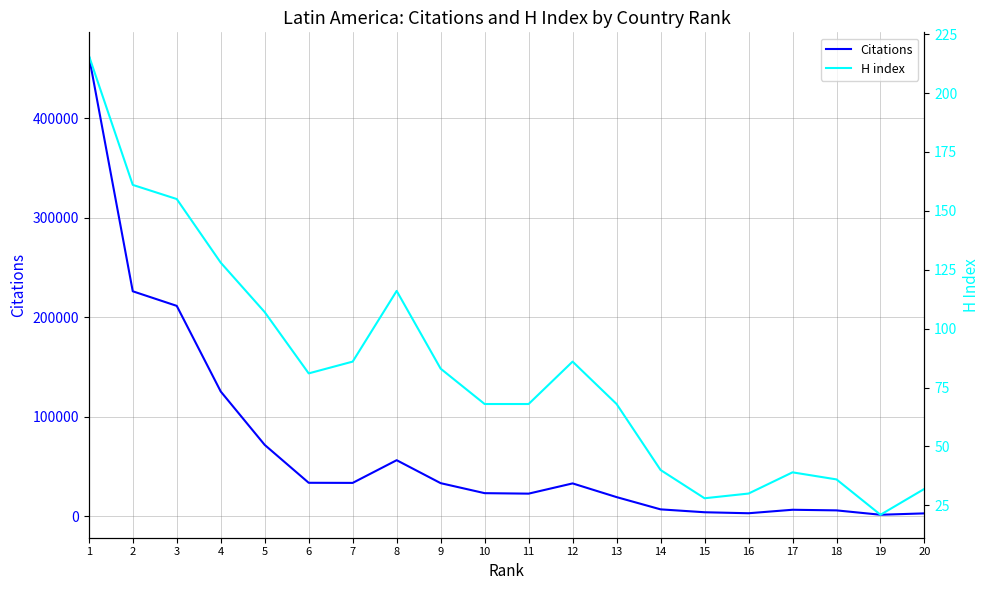

Where is H index nearest to the value 118?

8